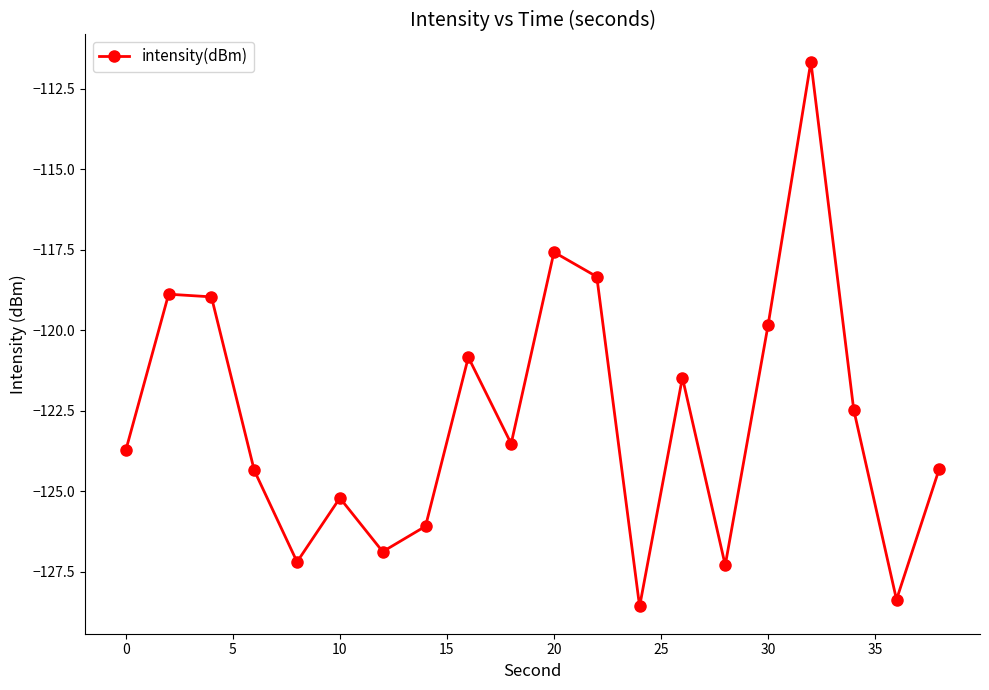

How many interior local valleys (lower than both neighbors) does the data have?

6